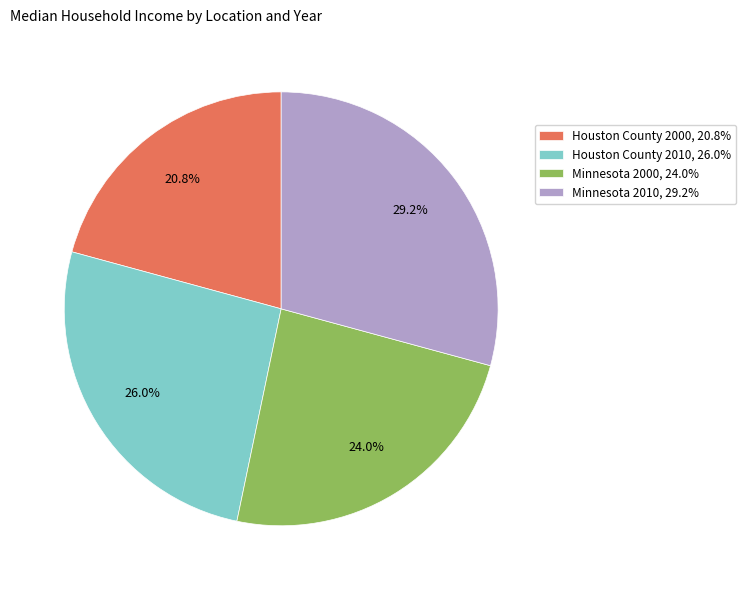

The Minnesota 2010 slice represents 29% of the pie. True or false?

True